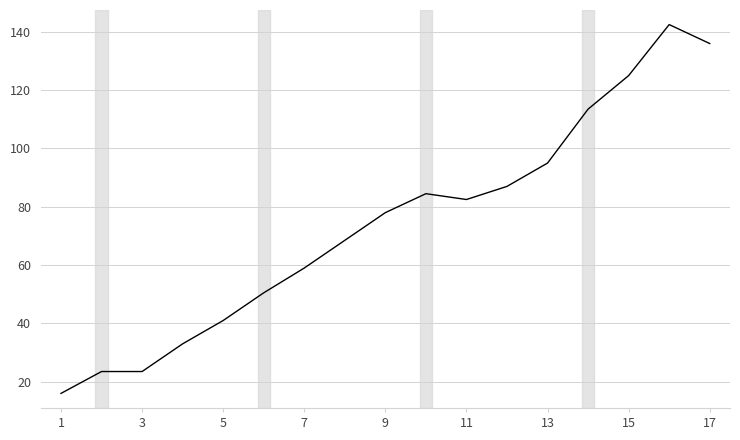

What is the maximum value shown in the chart?

142.5